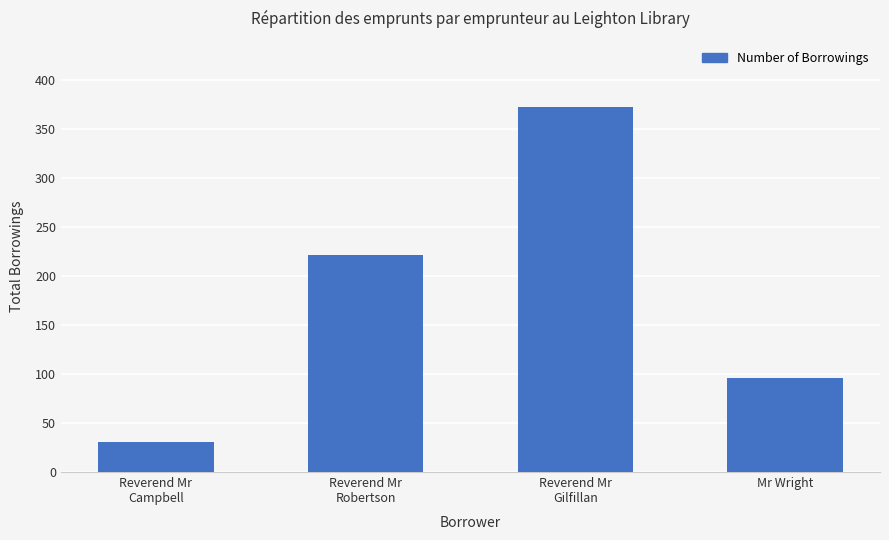

Is it true that the value at Mr Wright is 96?

True